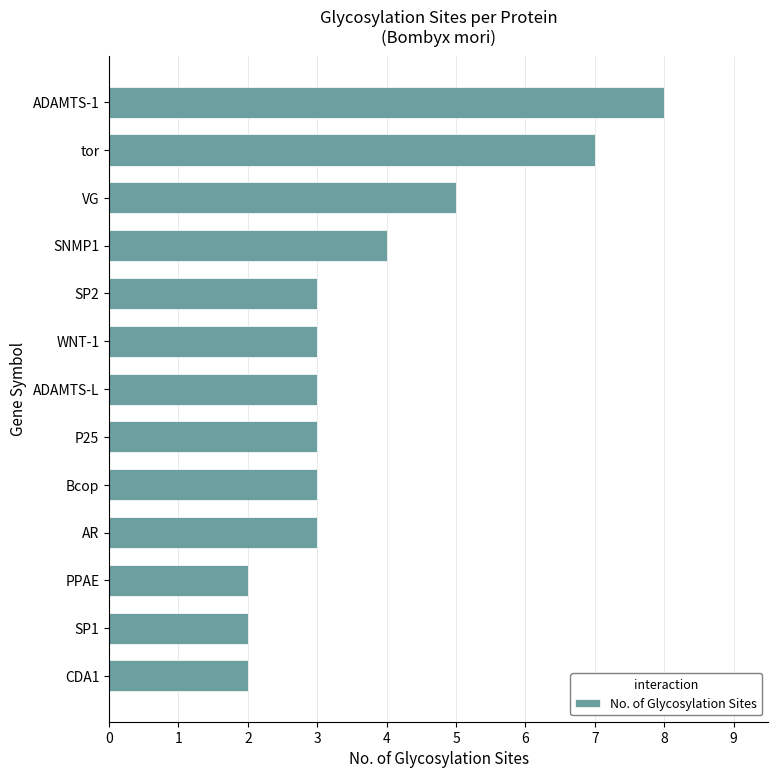

Reading top to bottom, list all the values displayed in this chart.

8	7	5	4	3	3	3	3	3	3	2	2	2